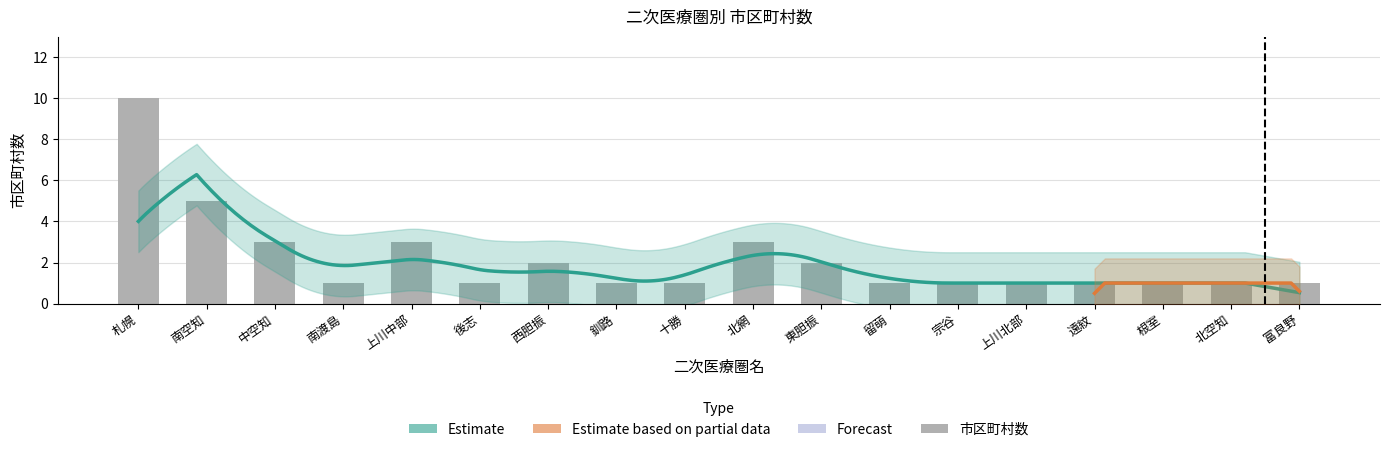

What is the approximate value at 札幌?

10